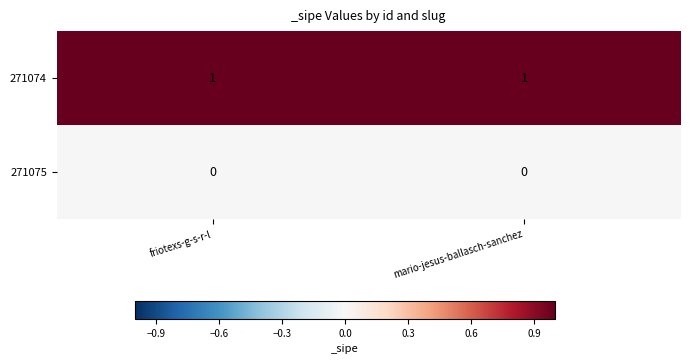

The 271074 series shows 1 at friotexs-g-s-r-l. True or false?

True